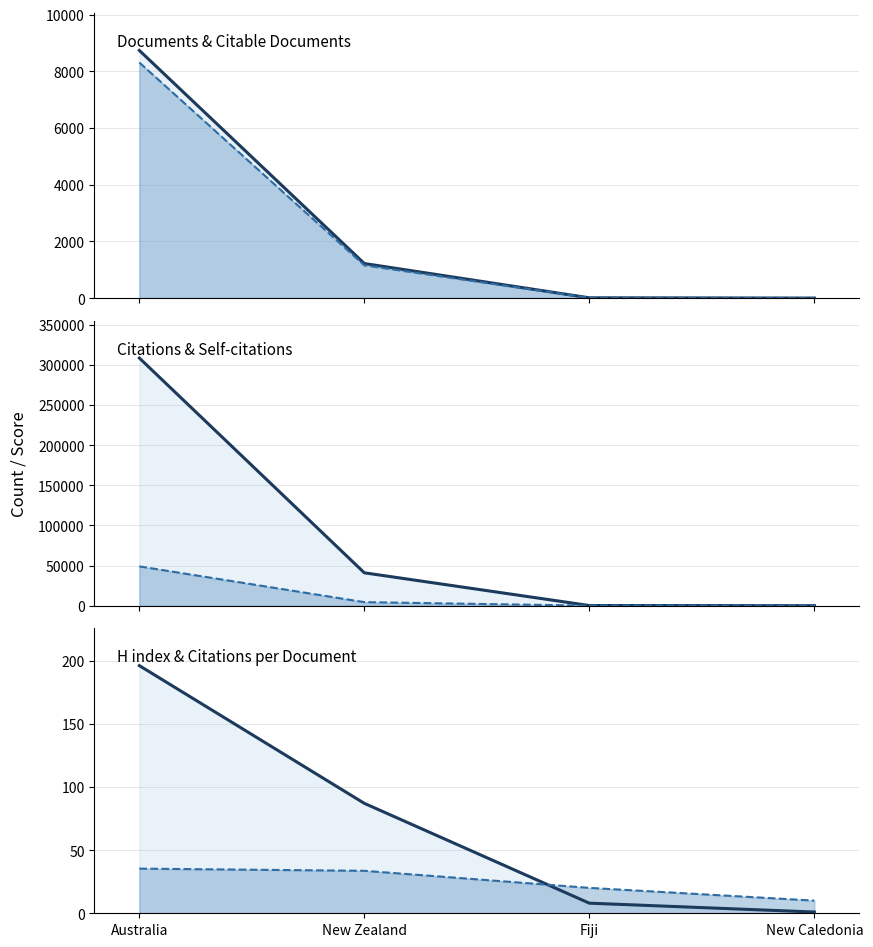

List the series in order of their peak value, lowest first.

Citations per document_line, H index_line, Citable documents_line, Documents_line, Self-citations_line, Citations_line